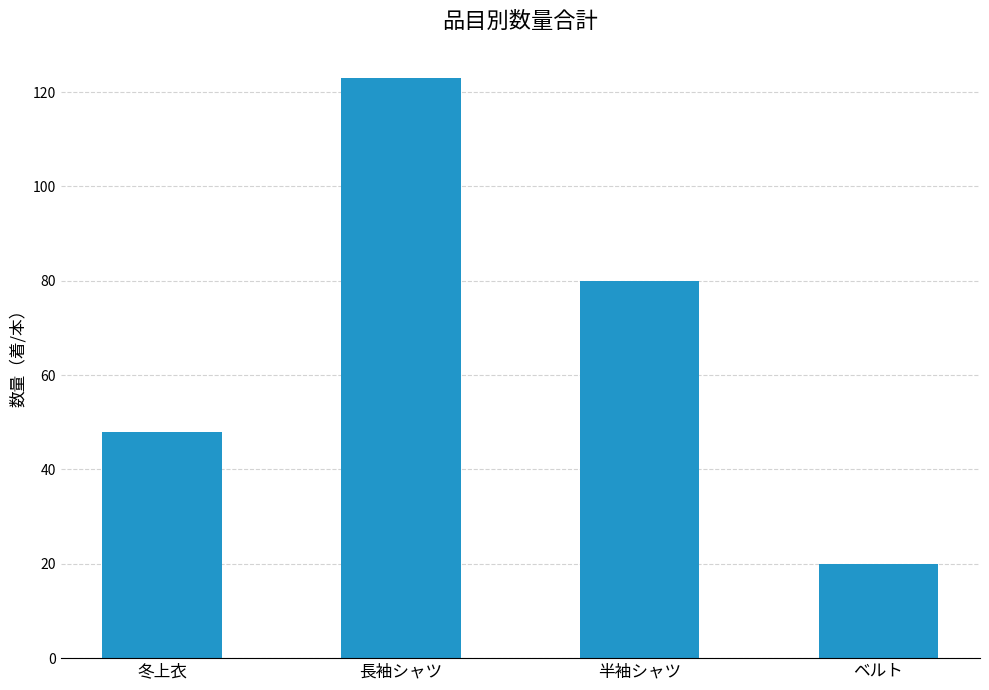

Which category has the lowest value across all series?

ベルト